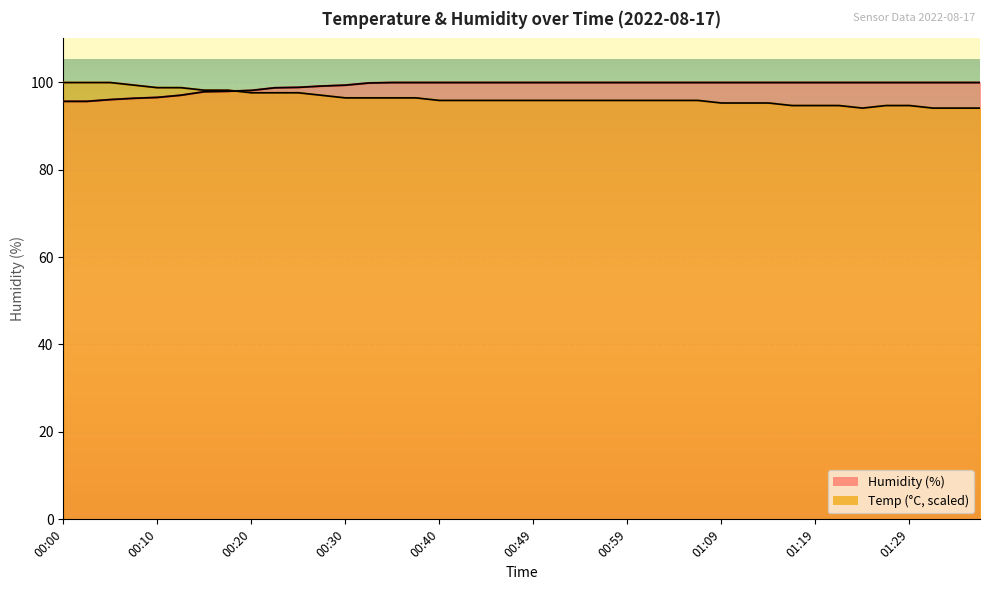

True or false: Humidity has more than 1 interior local peaks.

False